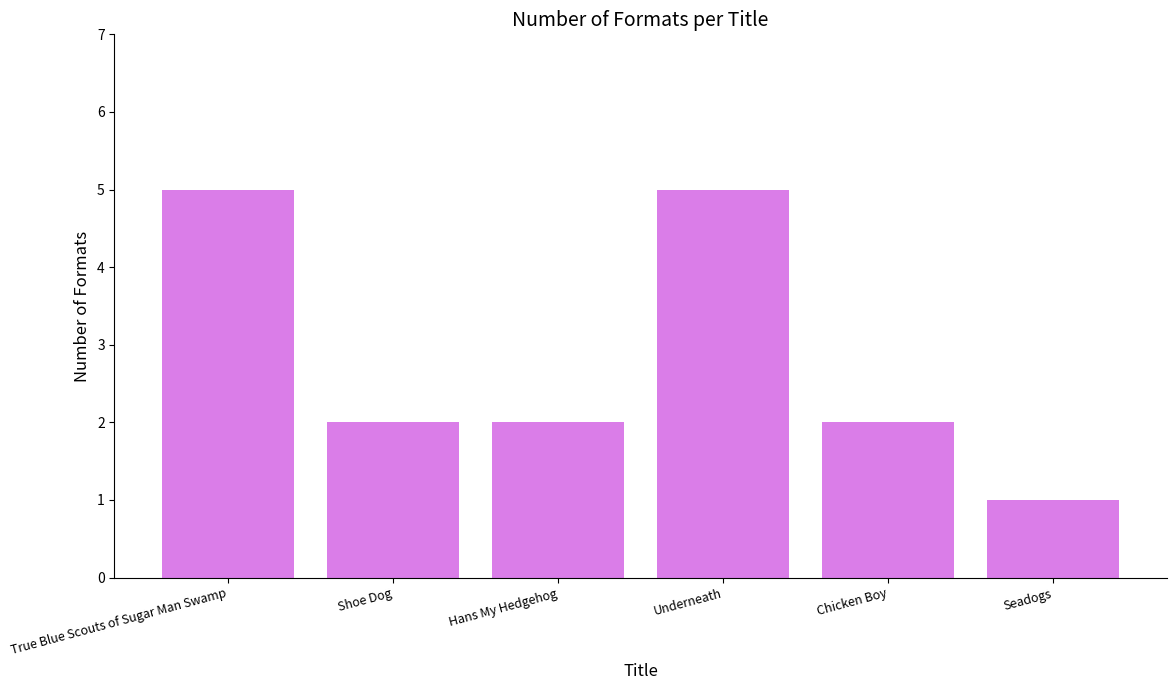

How many values are between 2 and 5?

5